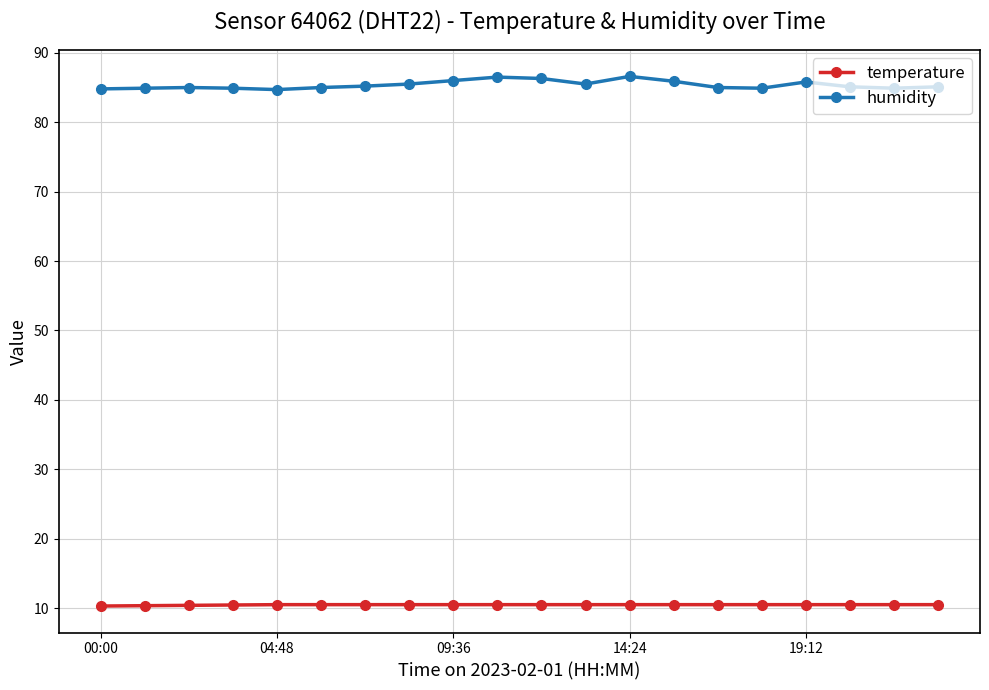

At how many categories does at least one series exceed 82?

20